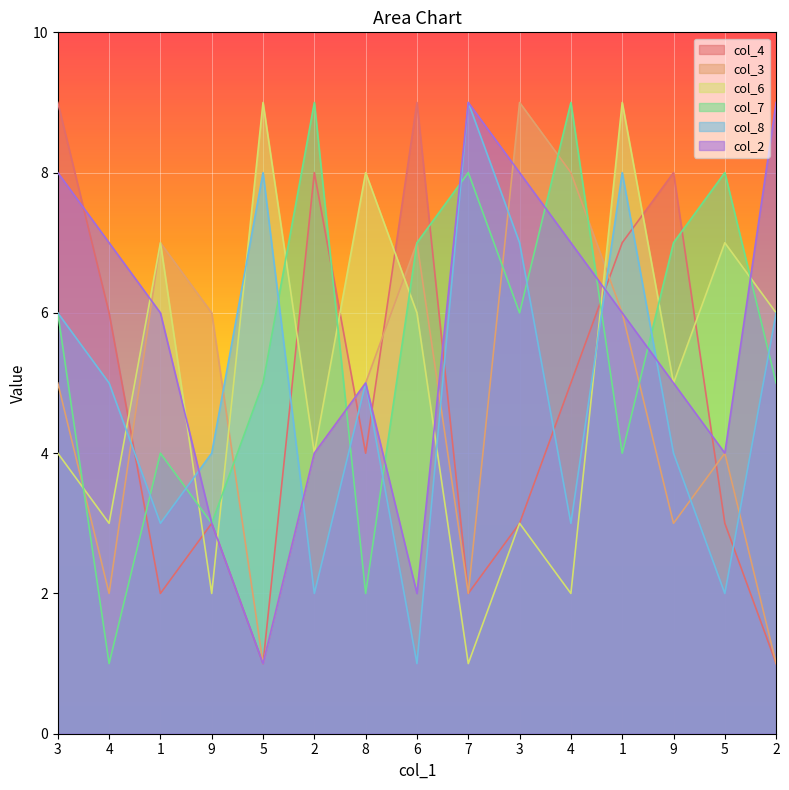

The value of col_8 at 9 is 4. True or false?

True